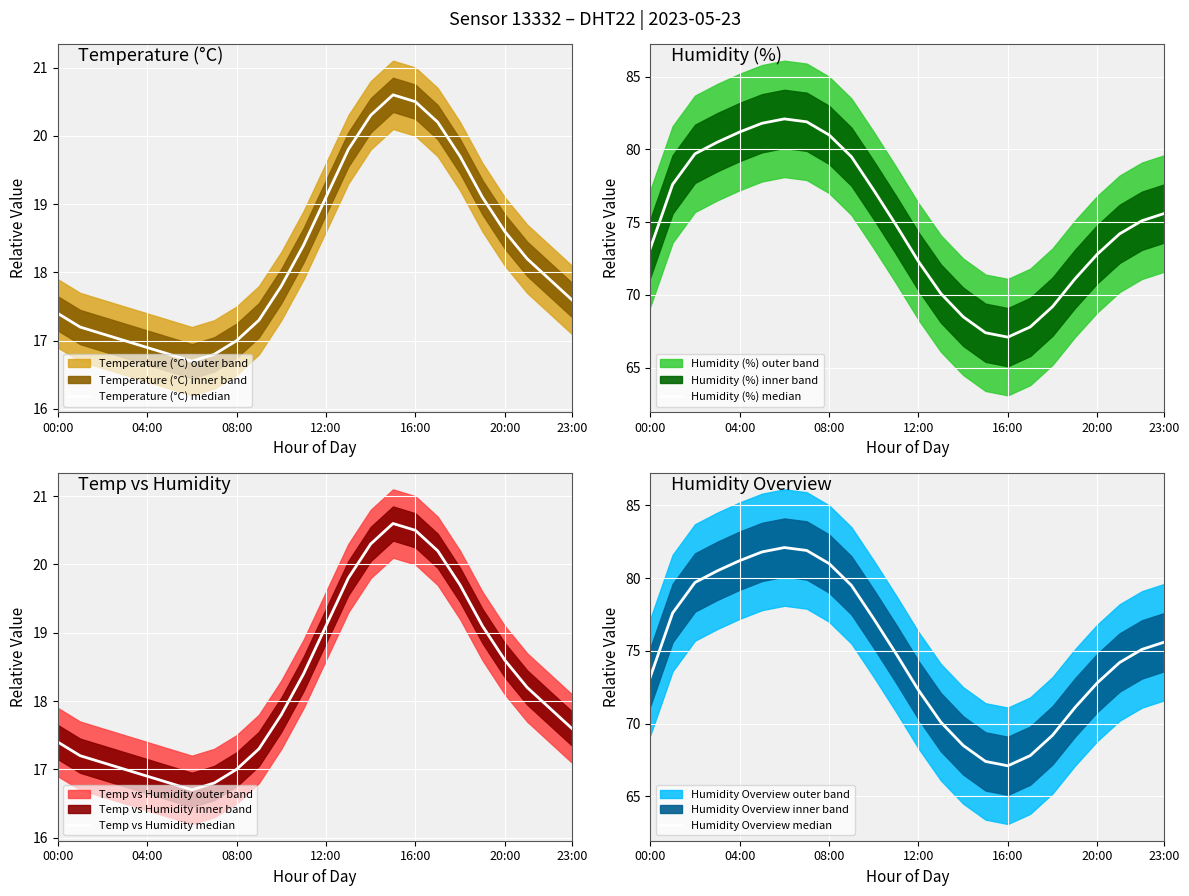

Does the chart display data point markers on the line(s)?

No